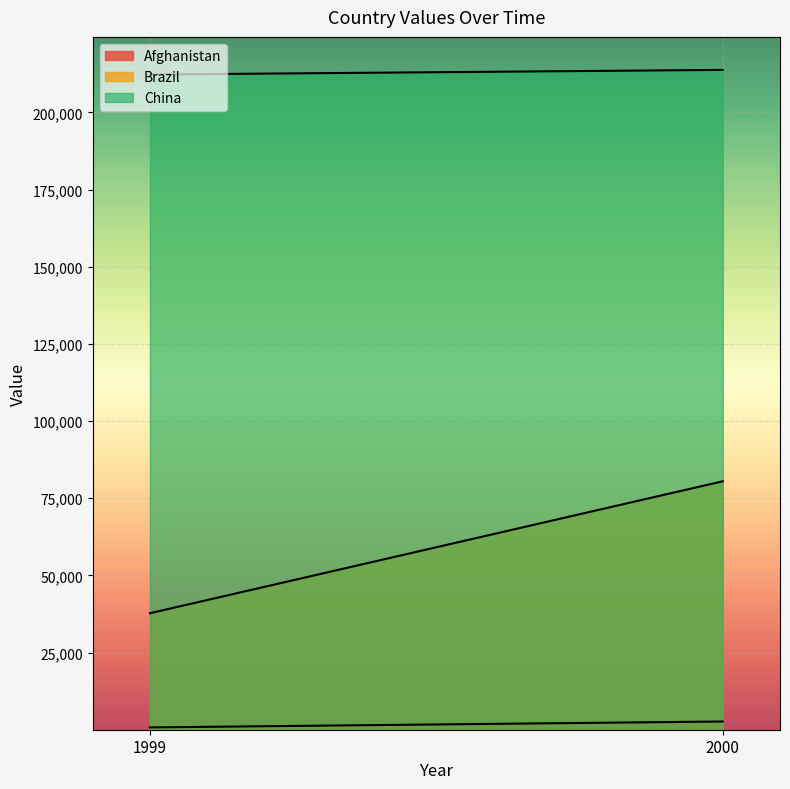

Which series changed the most between 1999 and 2000?

Brazil